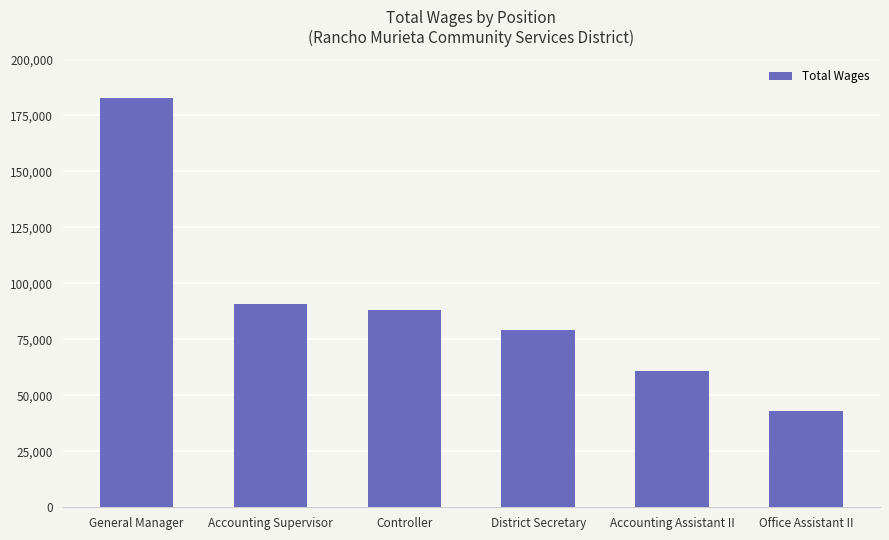

Which category has the highest value across all series?

General Manager